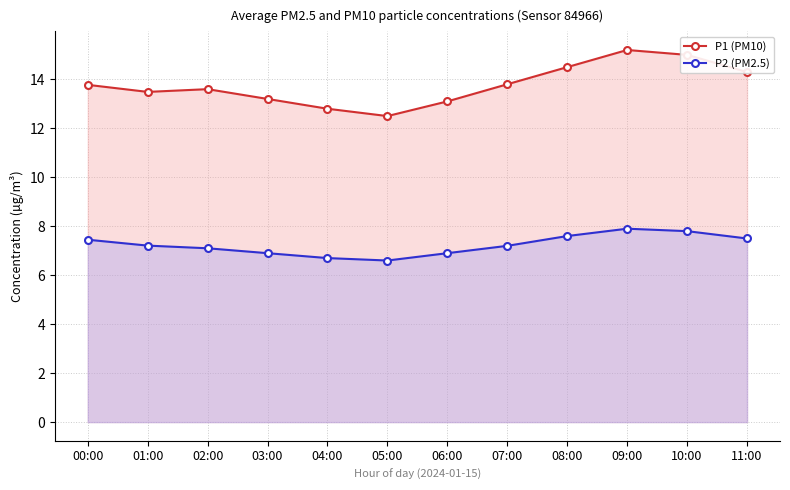

At which category does the chart reach its peak across all series?

09:00